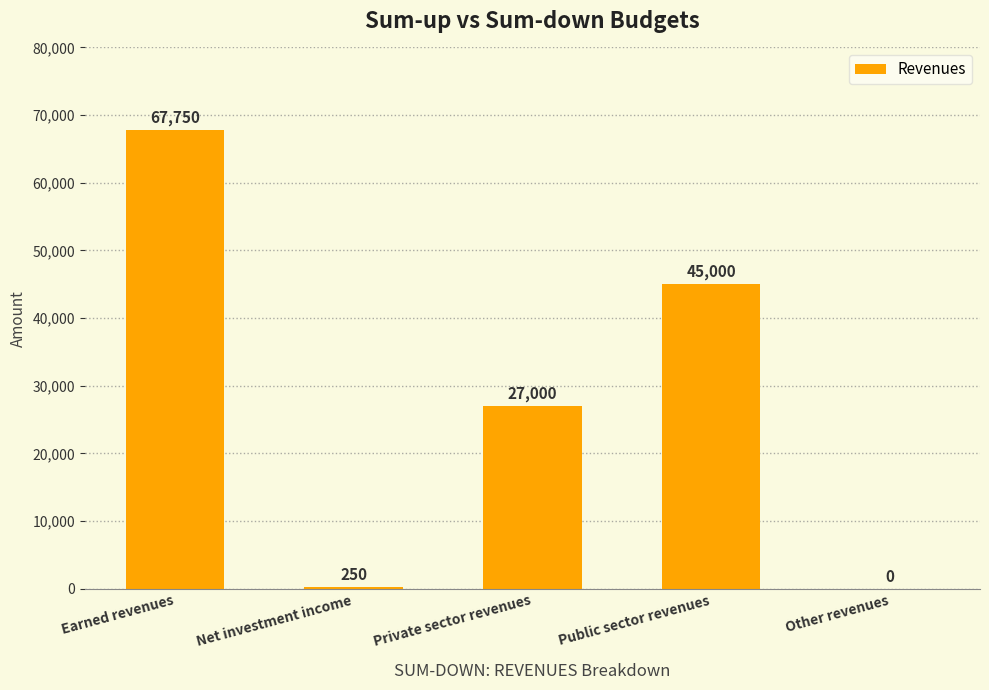

What is the maximum value shown in the chart?

67750